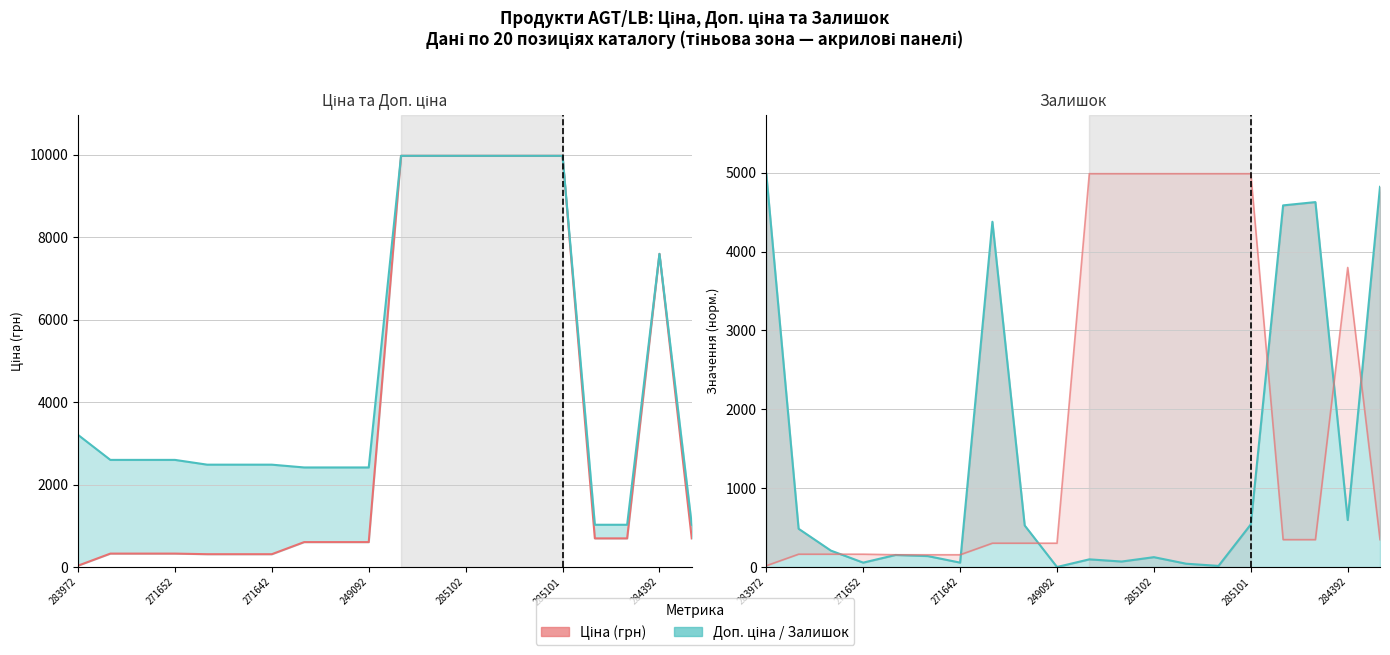

At how many categories does at least one series exceed 4323?

12